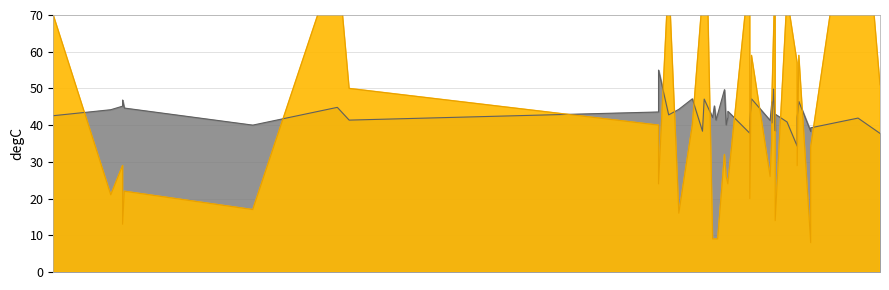

At how many categories does at least one series exceed 73?

8